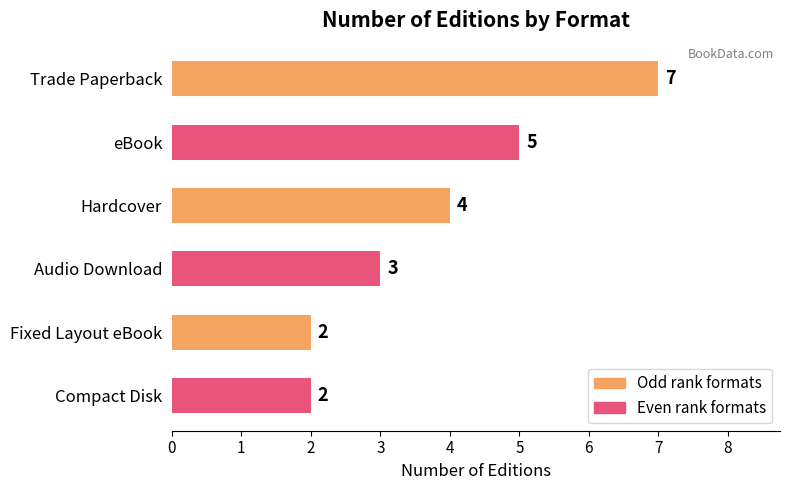

Between Audio Download and eBook, which is larger?

eBook